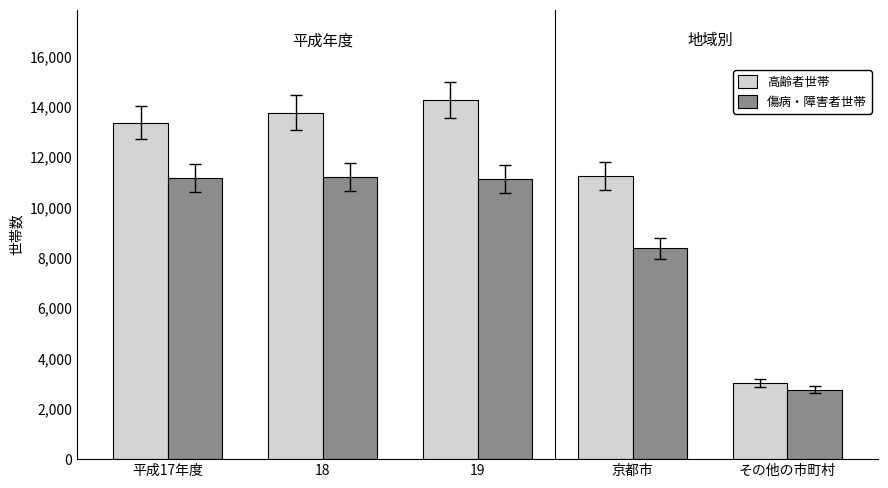

Is it true that 傷病・障害者世帯 equals 11056 at 京都市?

False